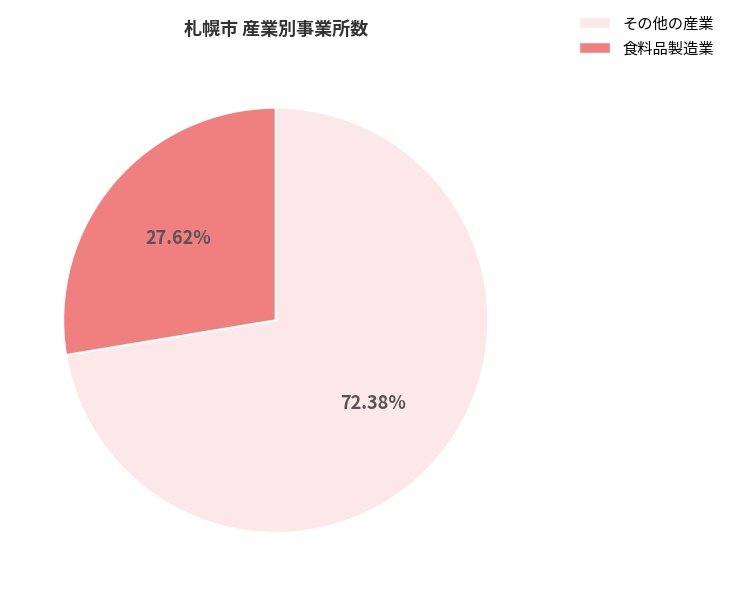

Which slice is the largest?

その他の産業